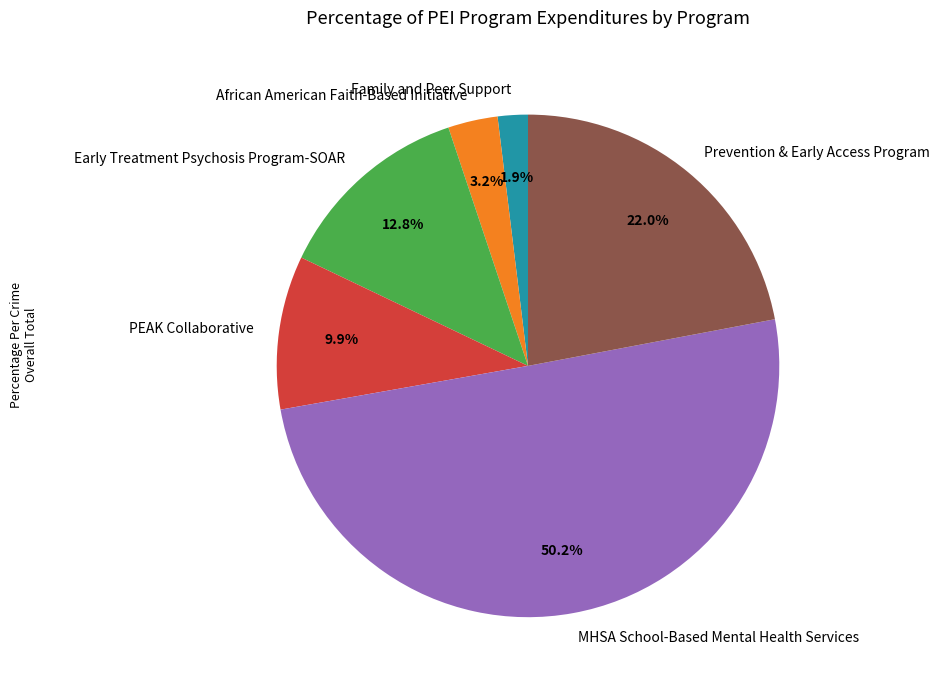

Which slice is the smallest?

Family and Peer Support